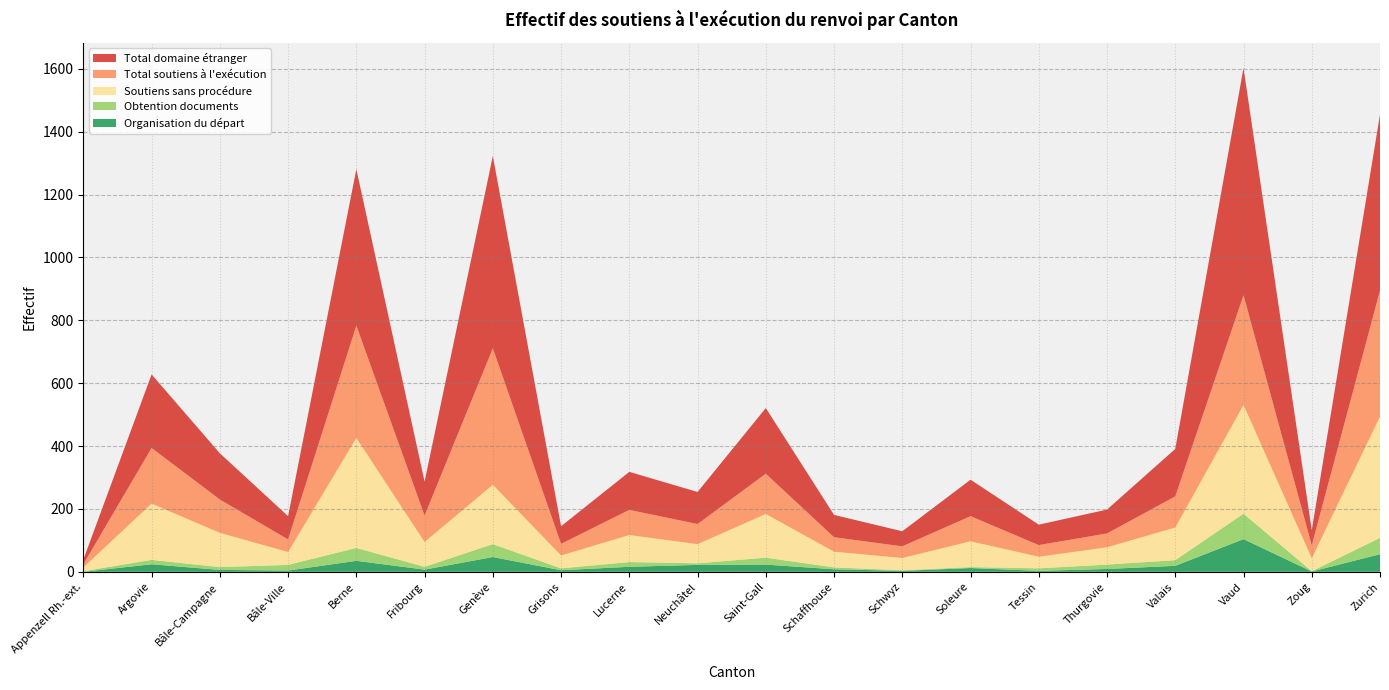

Reading right to left, what are all the values shown in this chart?

Total domaine étranger: Zurich=560	Zoug=48	Vaud=723	Valais=151	Thurgovie=76	Tessin=65	Soleure=116	Schwyz=48	Schaffhouse=71	Saint-Gall=209	Neuchâtel=102	Lucerne=121	Grisons=56	Genève=612	Fribourg=108	Berne=498	Bâle-Ville=74	Bâle-Campagne=147	Argovie=234	Appenzell Rh.-ext.=15
Total soutiens à l'exécution: Zurich=401	Zoug=41	Vaud=349	Valais=99	Thurgovie=44	Tessin=37	Soleure=80	Schwyz=37	Schaffhouse=46	Saint-Gall=128	Neuchâtel=64	Lucerne=80	Grisons=37	Genève=434	Fribourg=84	Berne=357	Bâle-Ville=40	Bâle-Campagne=106	Argovie=177	Appenzell Rh.-ext.=10
Soutiens sans procédure: Zurich=386	Zoug=41	Vaud=346	Valais=104	Thurgovie=55	Tessin=37	Soleure=82	Schwyz=39	Schaffhouse=50	Saint-Gall=139	Neuchâtel=61	Lucerne=86	Grisons=41	Genève=189	Fribourg=79	Berne=350	Bâle-Ville=41	Bâle-Campagne=109	Argovie=179	Appenzell Rh.-ext.=12
Obtention documents: Zurich=52	Zoug=1	Vaud=81	Valais=18	Thurgovie=14	Tessin=8	Soleure=3	Schwyz=2	Schaffhouse=6	Saint-Gall=22	Neuchâtel=5	Lucerne=15	Grisons=6	Genève=41	Fribourg=9	Berne=41	Bâle-Ville=18	Bâle-Campagne=9	Argovie=14	Appenzell Rh.-ext.=2
Organisation du départ: Zurich=56	Zoug=1	Vaud=104	Valais=19	Thurgovie=9	Tessin=3	Soleure=12	Schwyz=3	Schaffhouse=8	Saint-Gall=23	Neuchâtel=22	Lucerne=16	Grisons=5	Genève=47	Fribourg=7	Berne=35	Bâle-Ville=4	Bâle-Campagne=6	Argovie=24	Appenzell Rh.-ext.=0